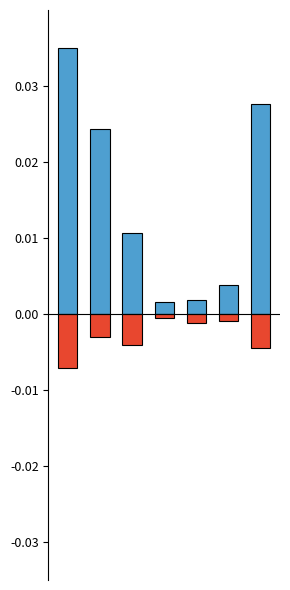

How many groups of bars are there?

7